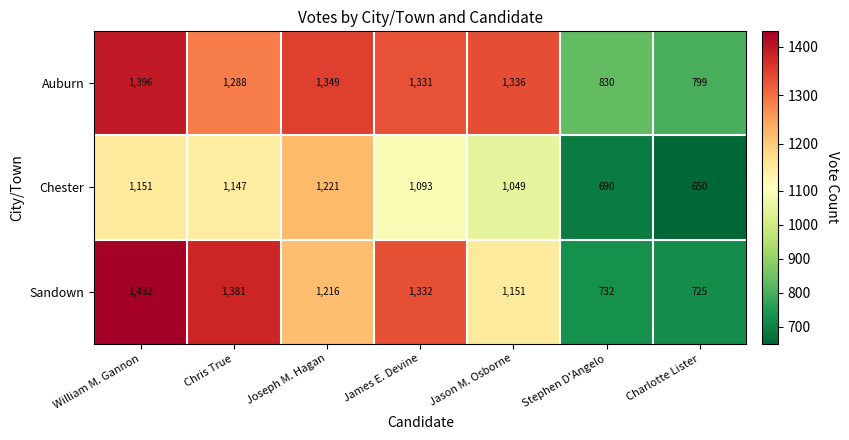

The Chester series shows 314 at William M. Gannon. True or false?

False